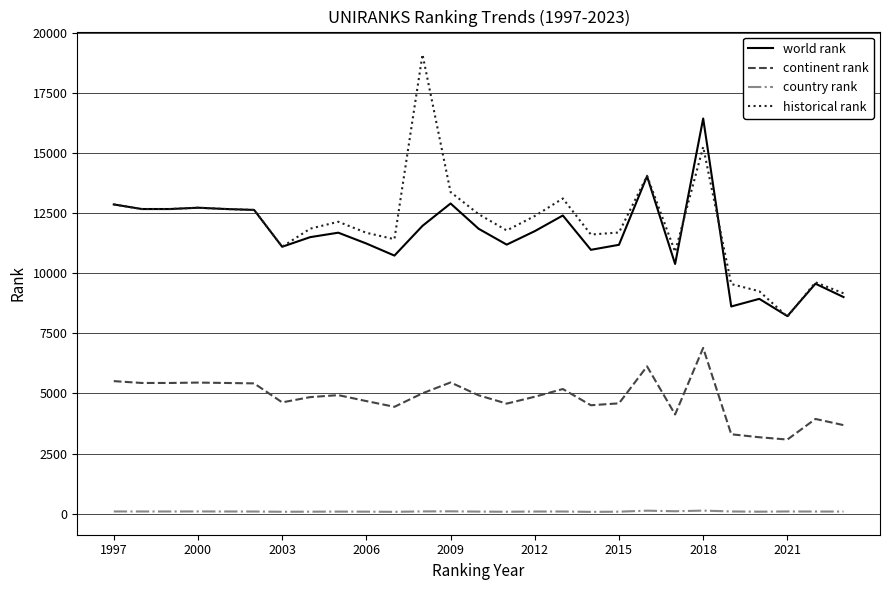

What is the maximum value for world rank?

16446.0